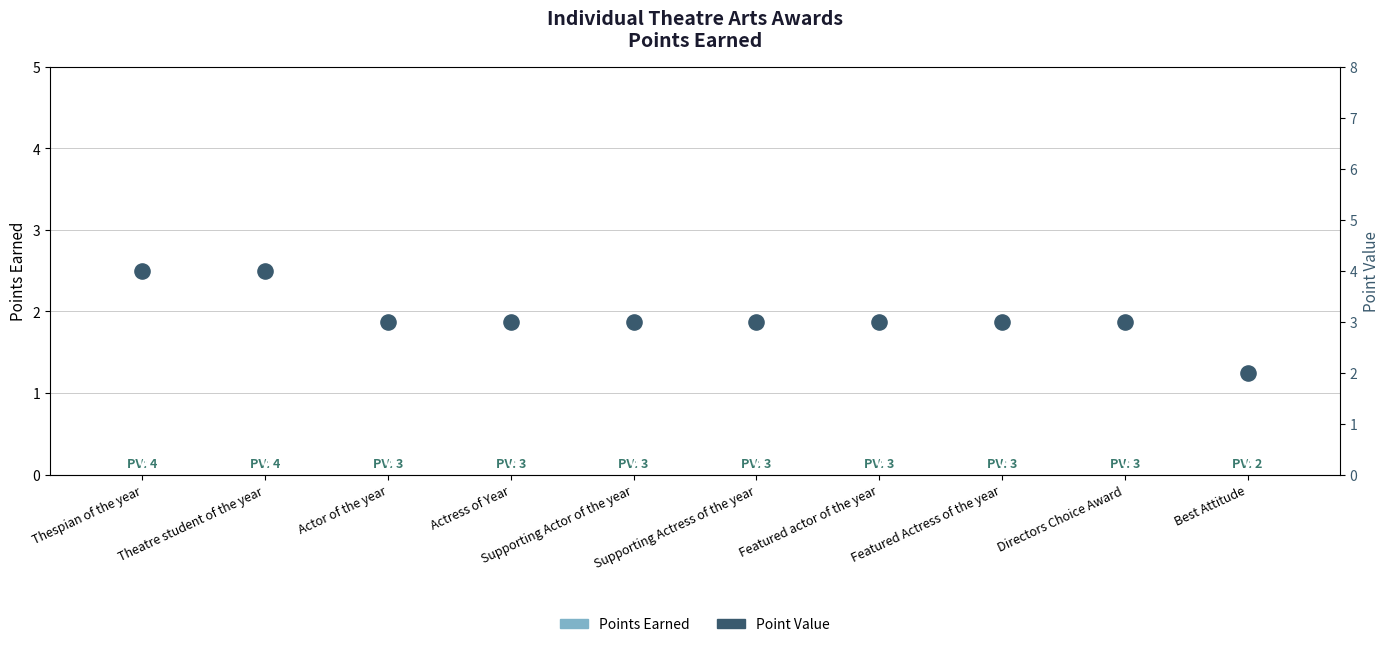

What is the total value across all series at Featured Actress of the year?

3